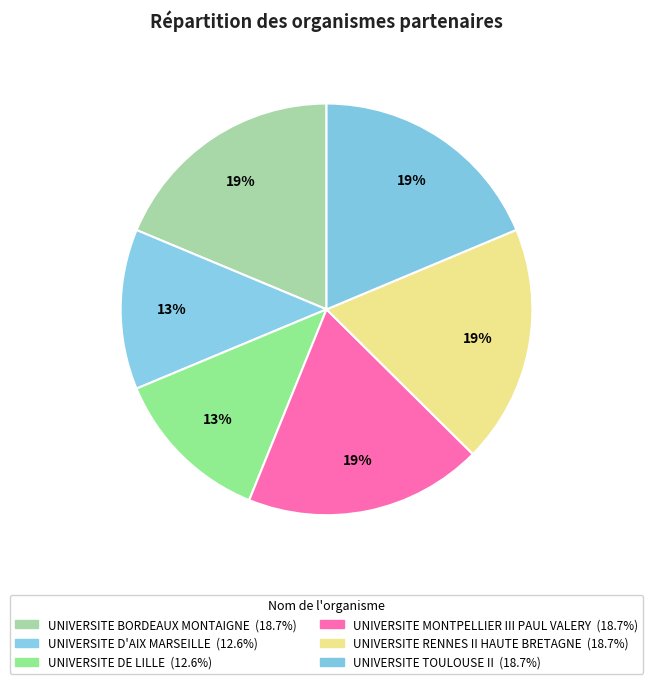

How many segments does this pie chart have?

6